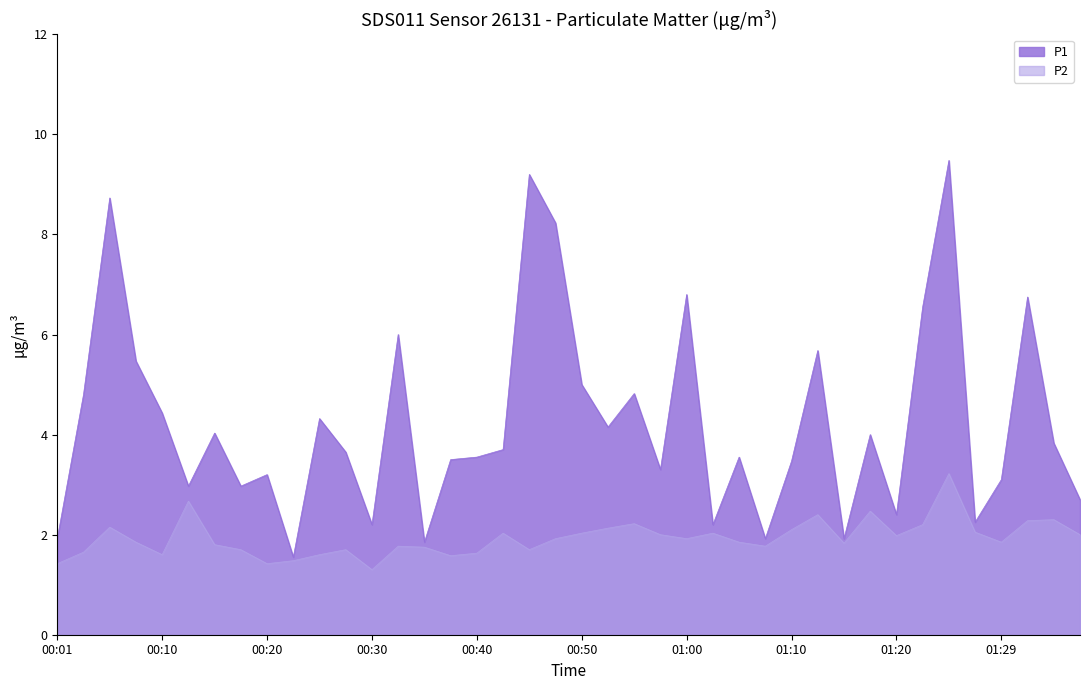

The value of P2 at 01:32 is 3.0. True or false?

False